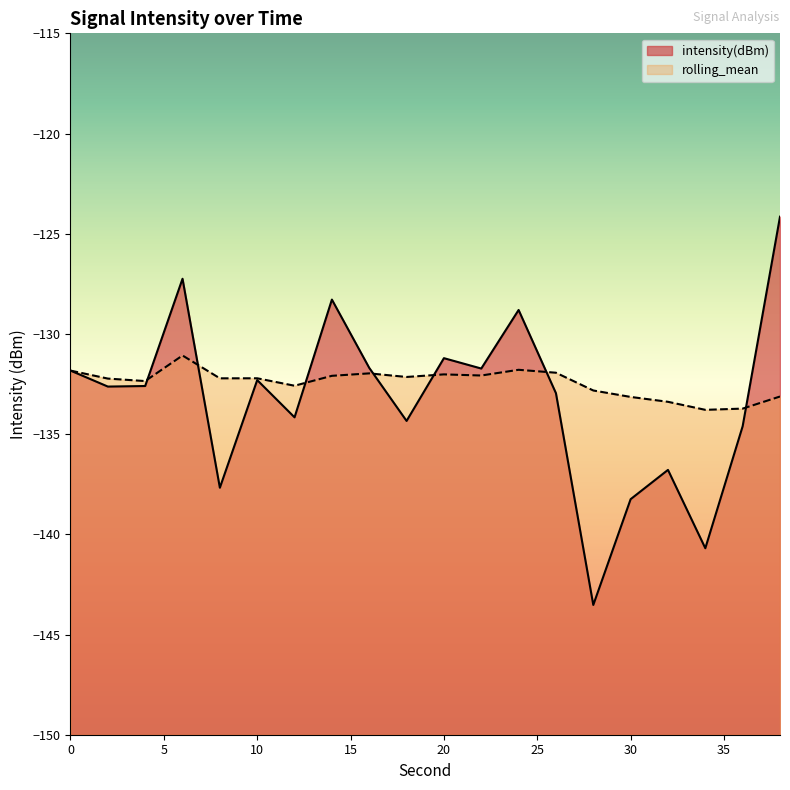

Between which two adjacent categories do intensity(dBm) and rolling_mean first intersect?

4 and 6